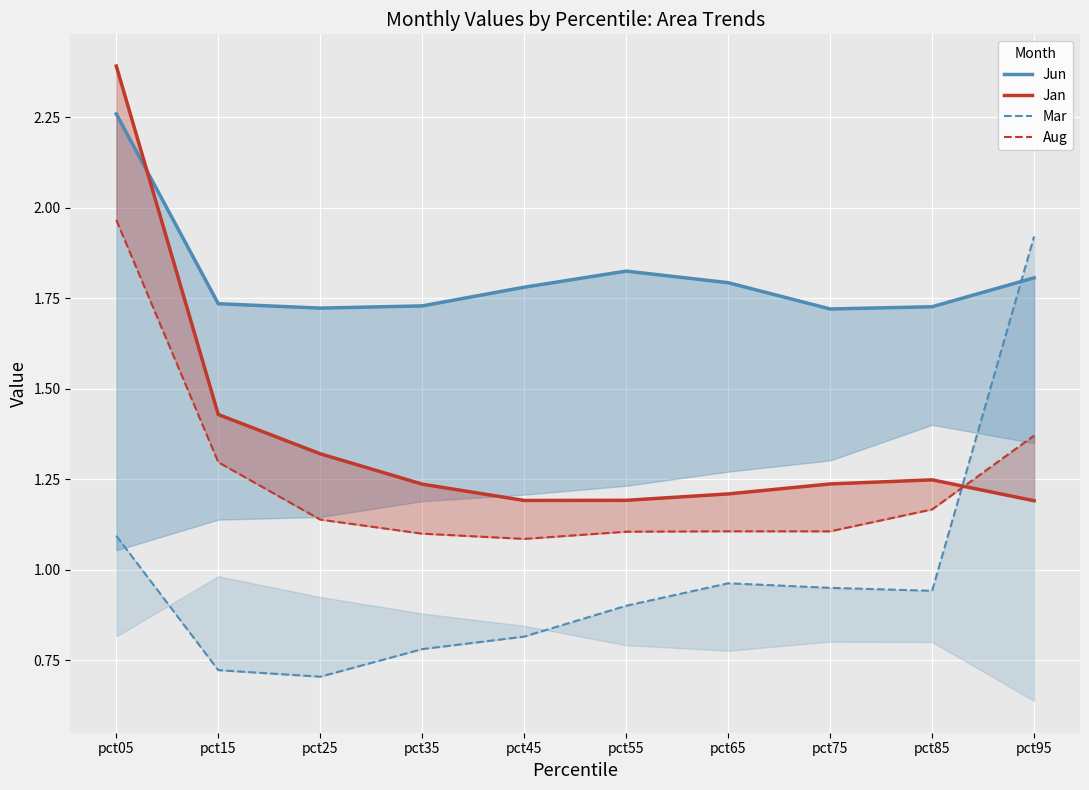

Between which two adjacent categories do Mar and Jun first intersect?

pct85 and pct95